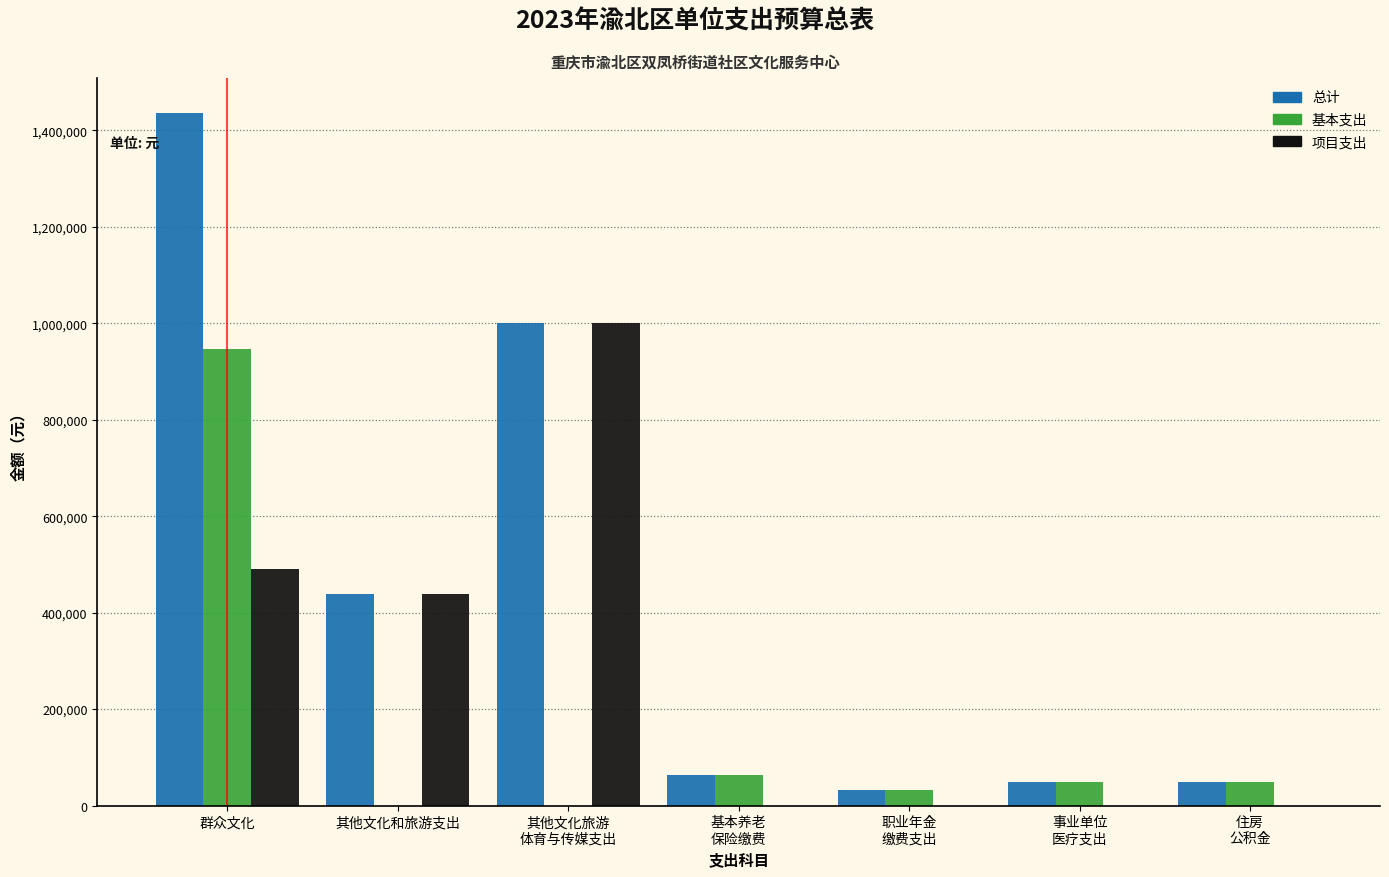

At which category is the sum across all series the highest?

群众文化